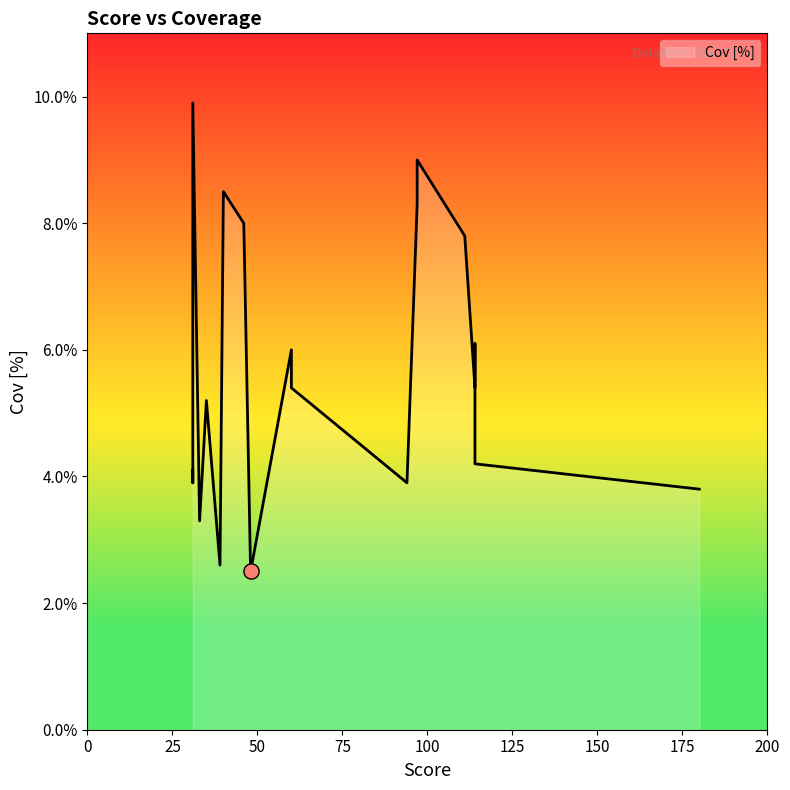

What is the ratio of the value at 114 to the value at 40?

0.6